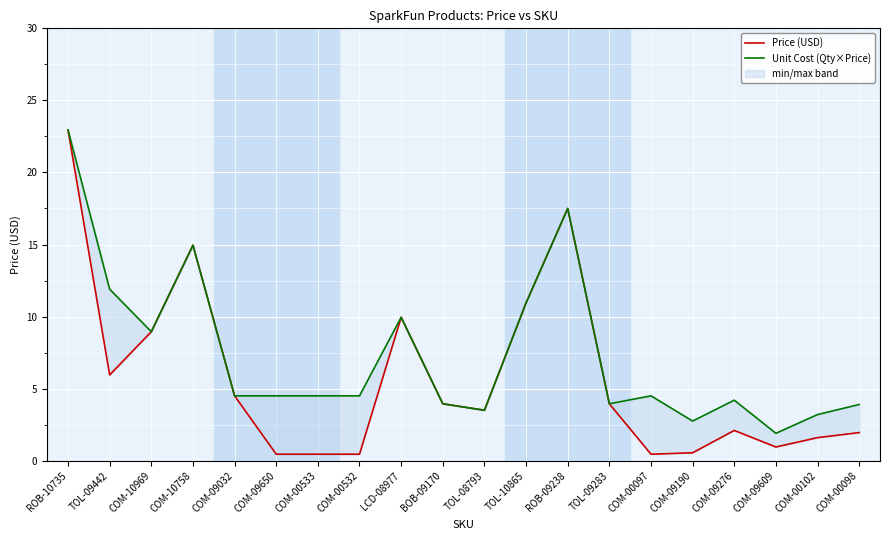

At which label is Price (USD) closest to 11?

TOL-10865